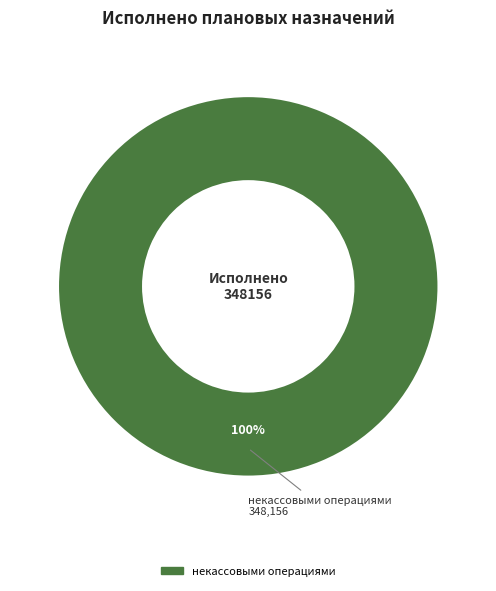

Is it true that некассовыми операциями is 100% of the pie?

True